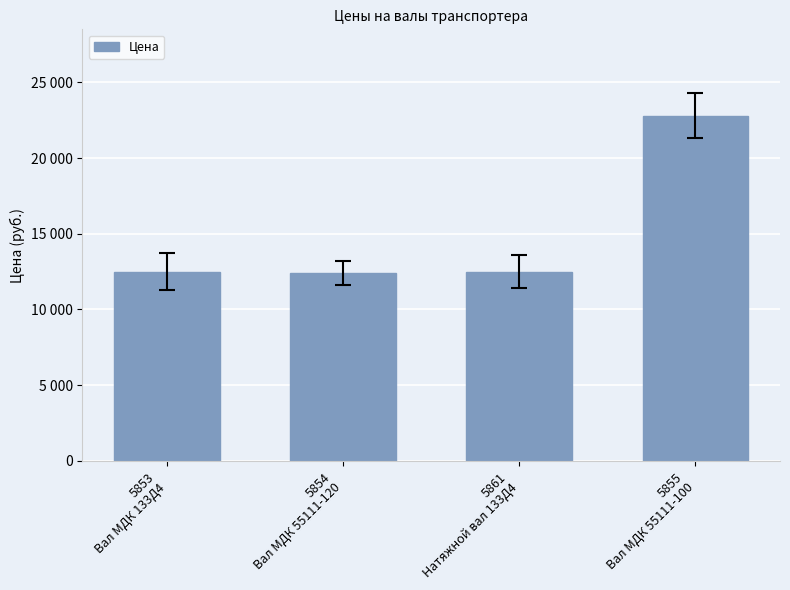

List the labels in order of value, largest first.

5855
Вал МДК 55111-100, 5853
Вал МДК 133Д4, 5861
Натяжной вал 133Д4, 5854
Вал МДК 55111-120